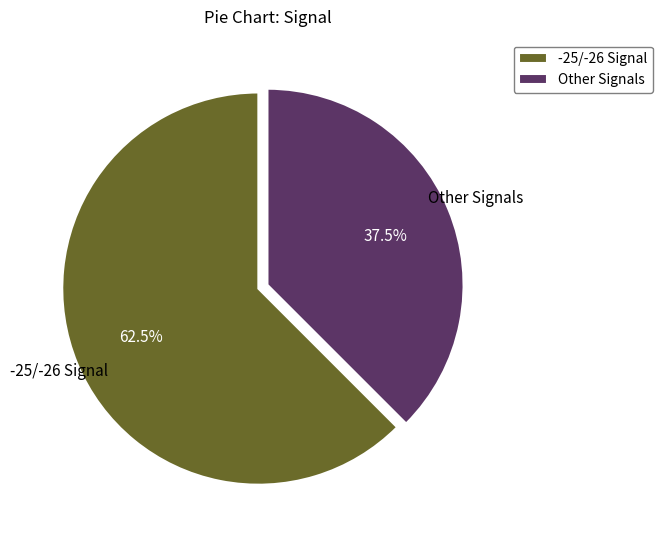

Does -25/-26 Signal represent more than half of the total?

Yes